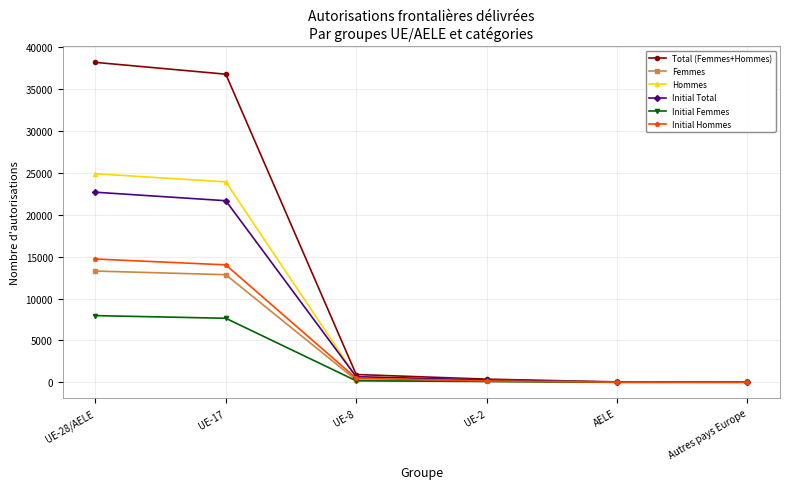

What position from the left is UE-2?

4